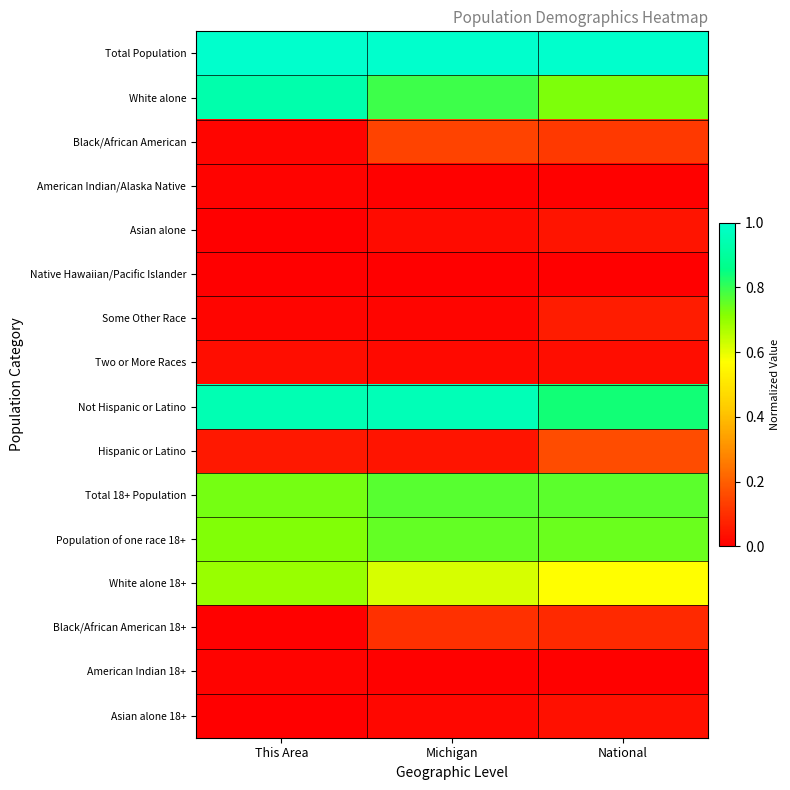

At which category is the sum across all series the highest?

Michigan